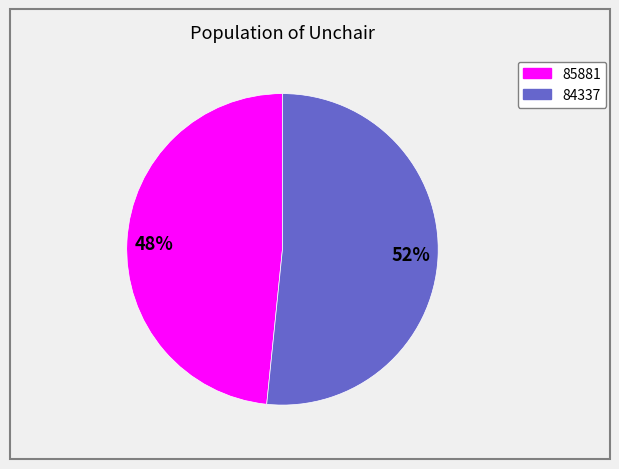

Does 85881 account for over 50% of the chart?

No